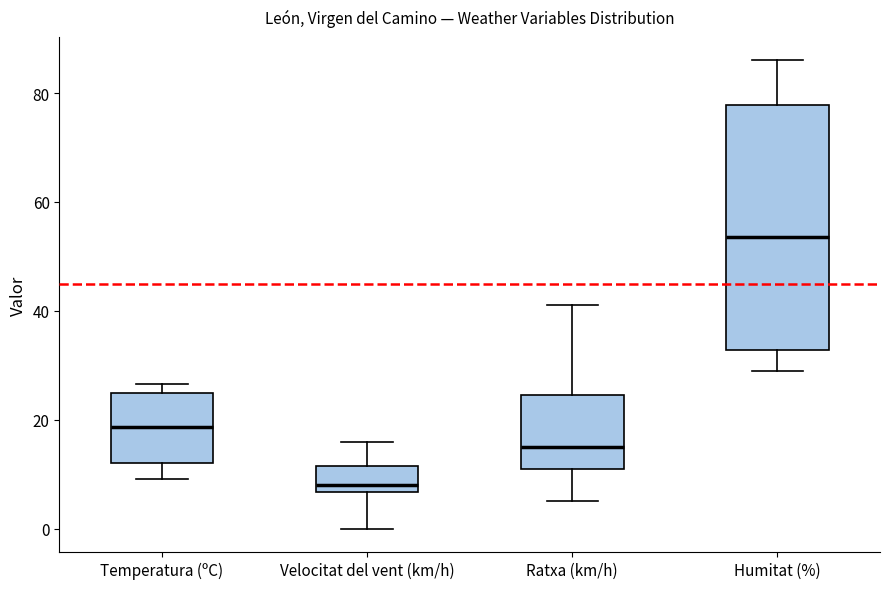

Reading left to right, transcribe this box plot: for each box, give where its median line is, the range the box spans, and where its two whiskers end, as read against the y-axis. The values are not printed on the chart, so give them approximately, as read against the axis.

Temperatura (ºC): median 18, box 12 to 24, whiskers 10 to 26
Velocitat del vent (km/h): median 8, box 6 to 12, whiskers 0 to 16
Ratxa (km/h): median 16, box 12 to 24, whiskers 6 to 42
Humitat (%): median 54, box 32 to 78, whiskers 30 to 86